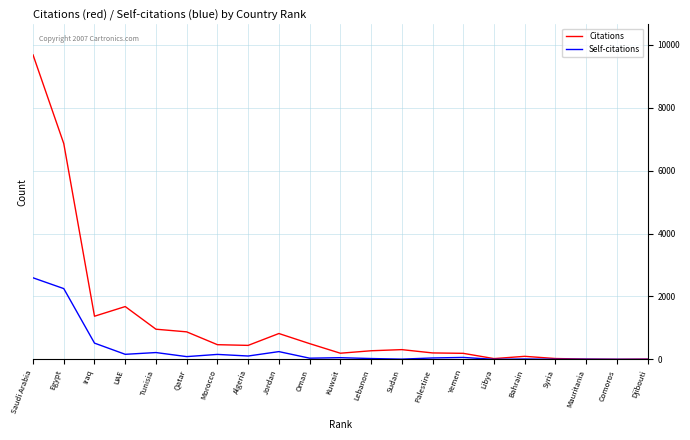

The Citations series shows 137 at Oman. True or false?

False